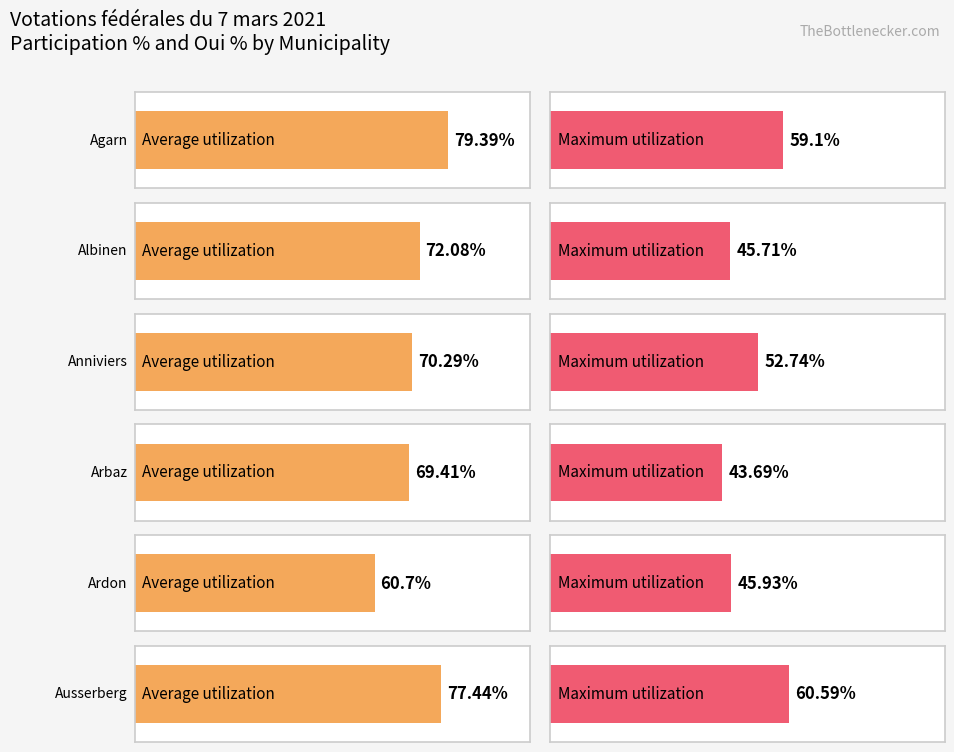

Reading right to left, what are all the values shown in this chart?

Average utilization: 77.4	60.7	69.4	70.3	72.1	79.4
Maximum utilization: 60.6	45.9	43.7	52.7	45.7	59.1